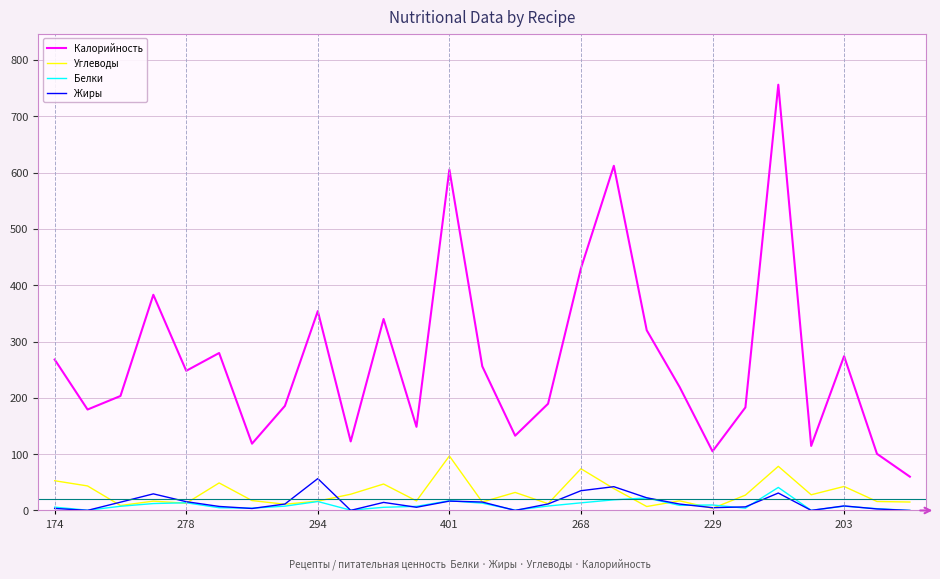

True or false: Калорийность and Белки cross at least once.

False